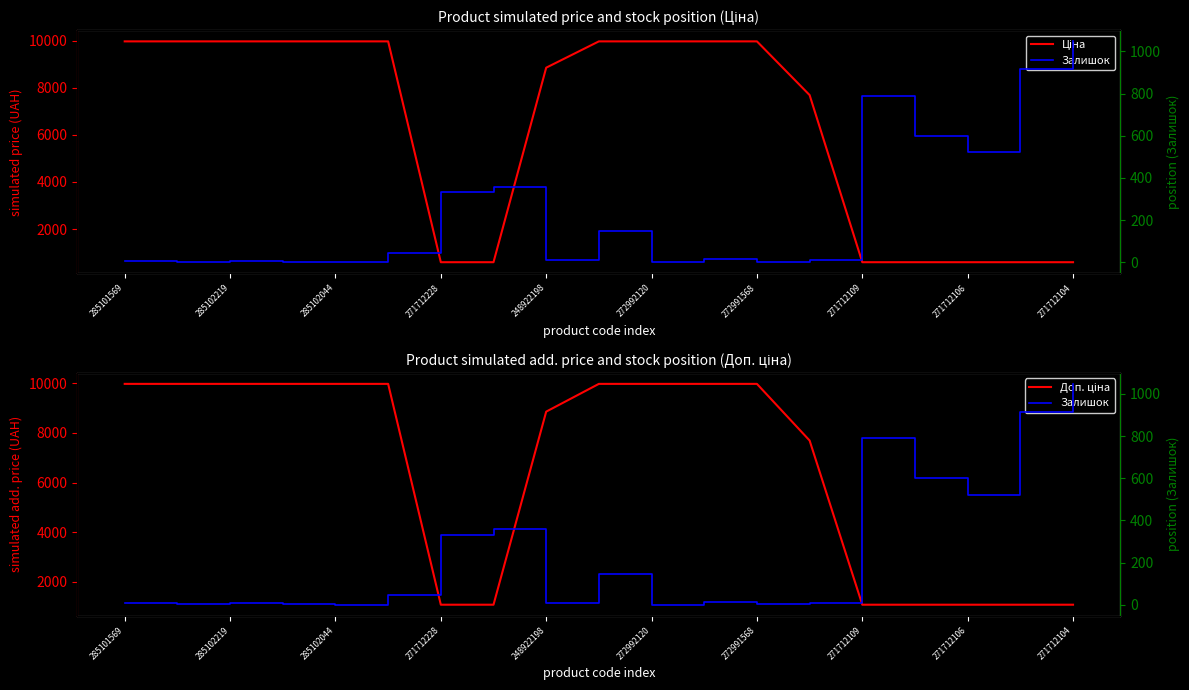

At 272992120, list the series in order from smallest to largest.

Залишок, Ціна, Доп. ціна